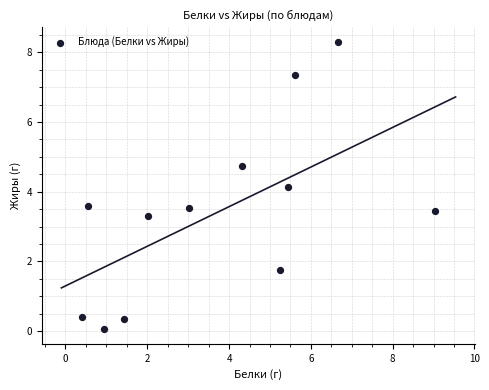

What is the average X value?

3.7